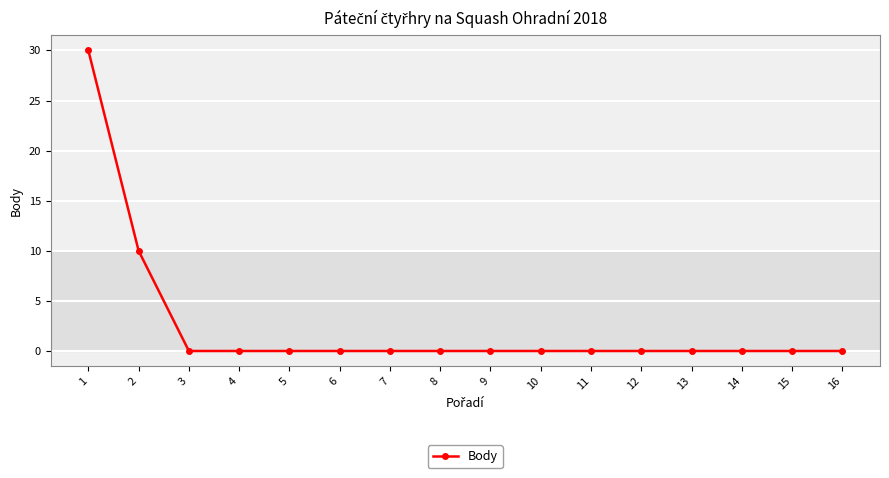

True or false: the data shows 9 at 1.

False